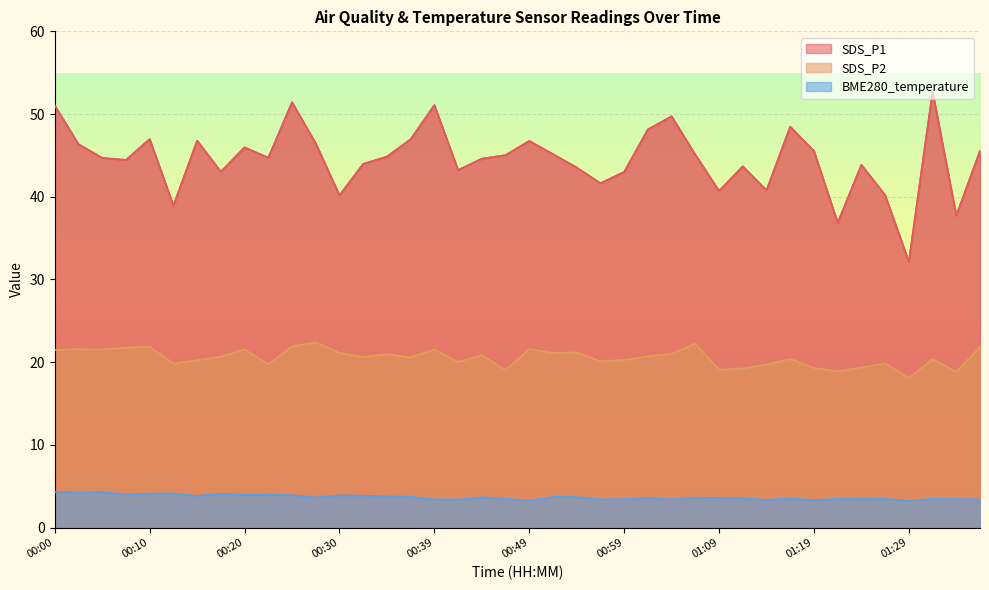

At how many categories does at least one series exceed 26?

40